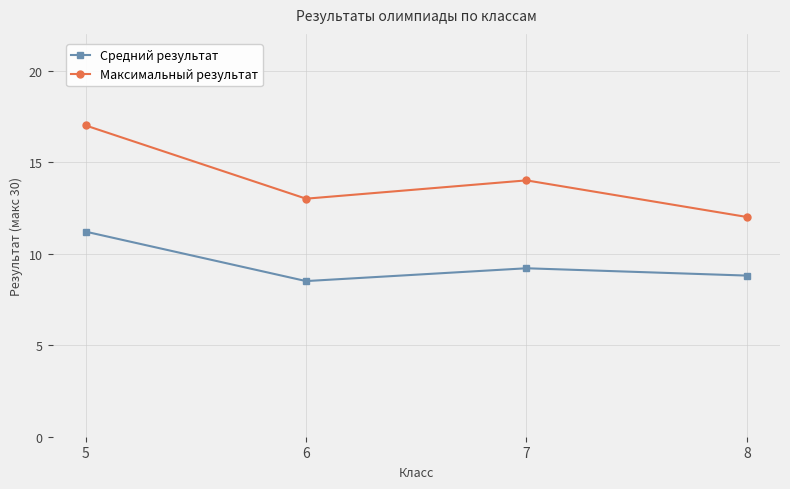

Which series changed the most between 6 and 8?

Максимальный результат